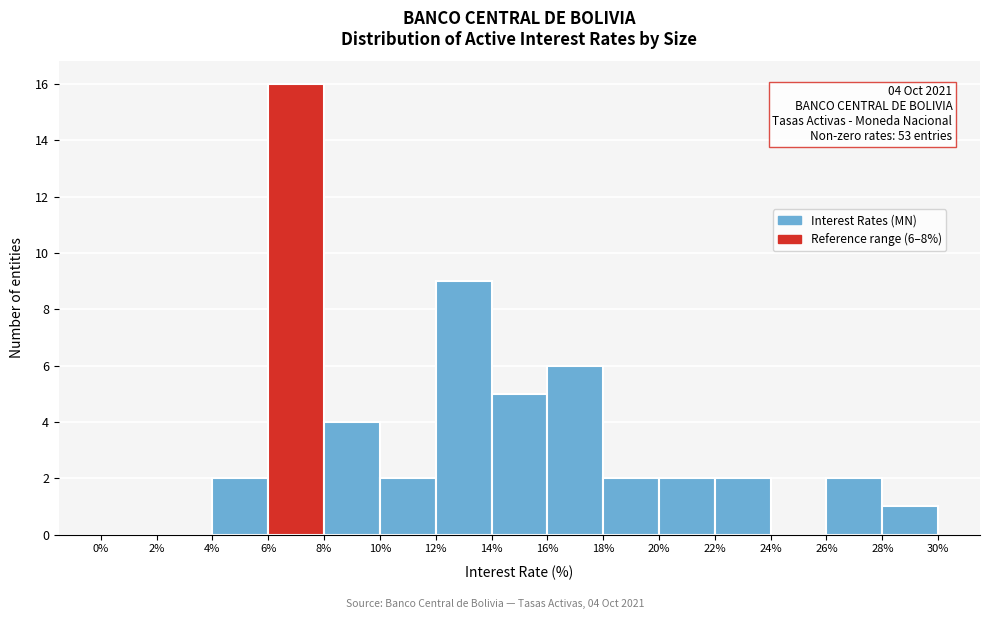

Over which range of the x-axis is the bar tallest?

6% to 8%